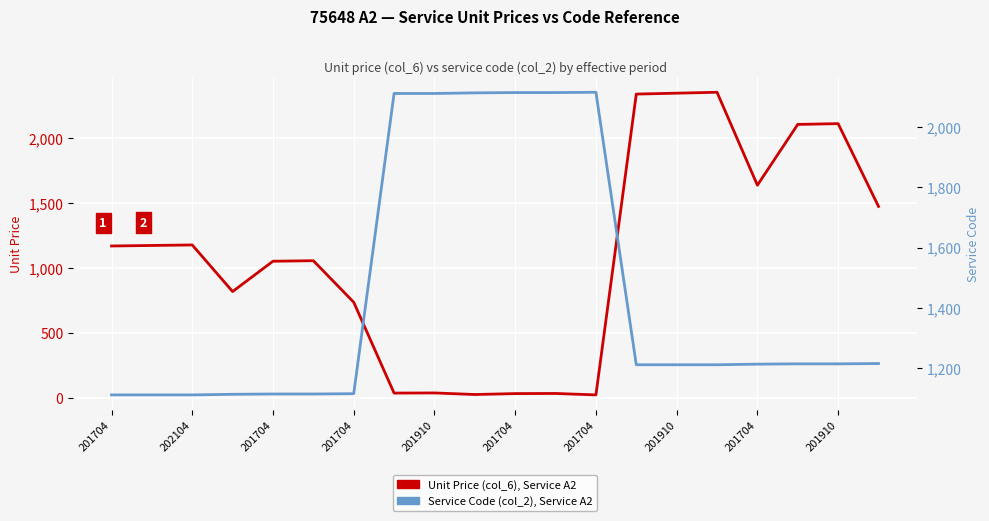

Count the number of categories in the chart.

20